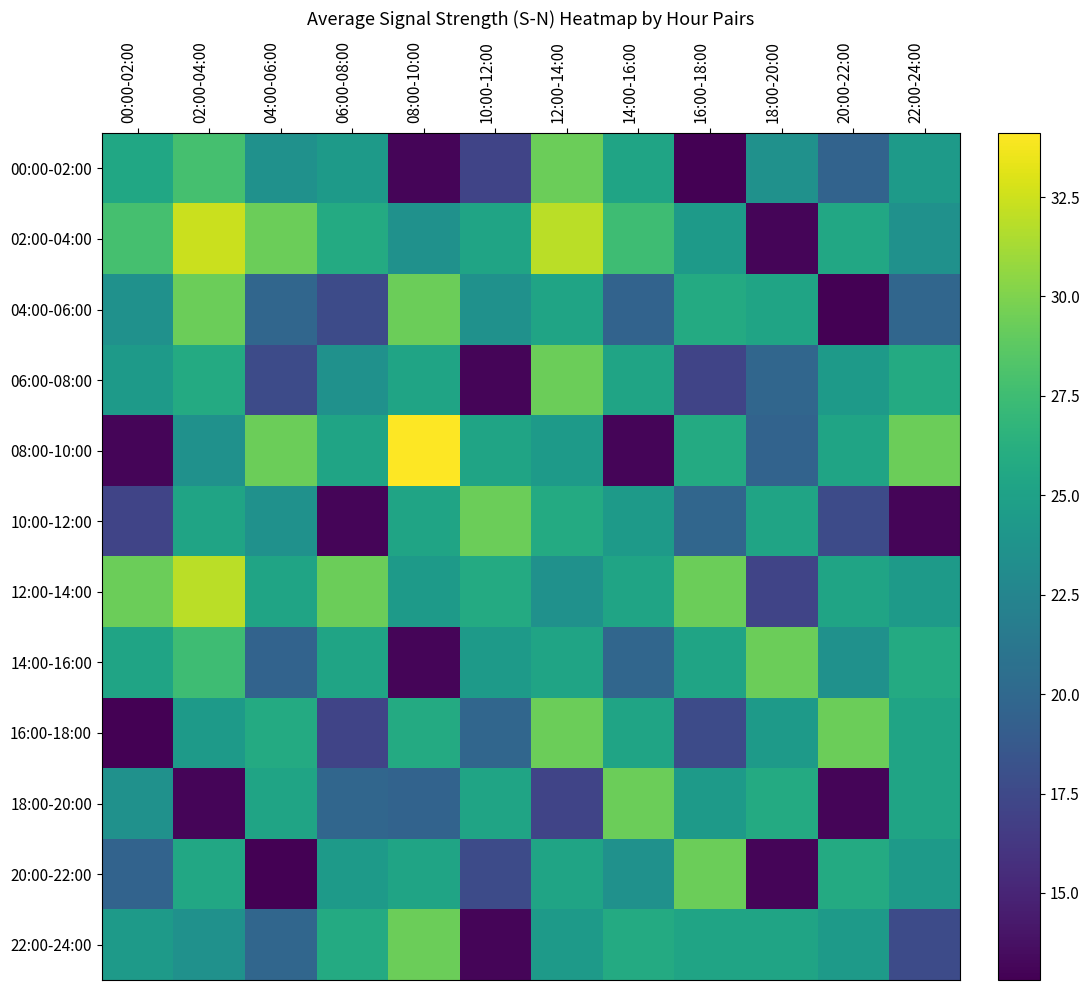

What is the difference between the highest and lowest values at 10:00-12:00?

16.2